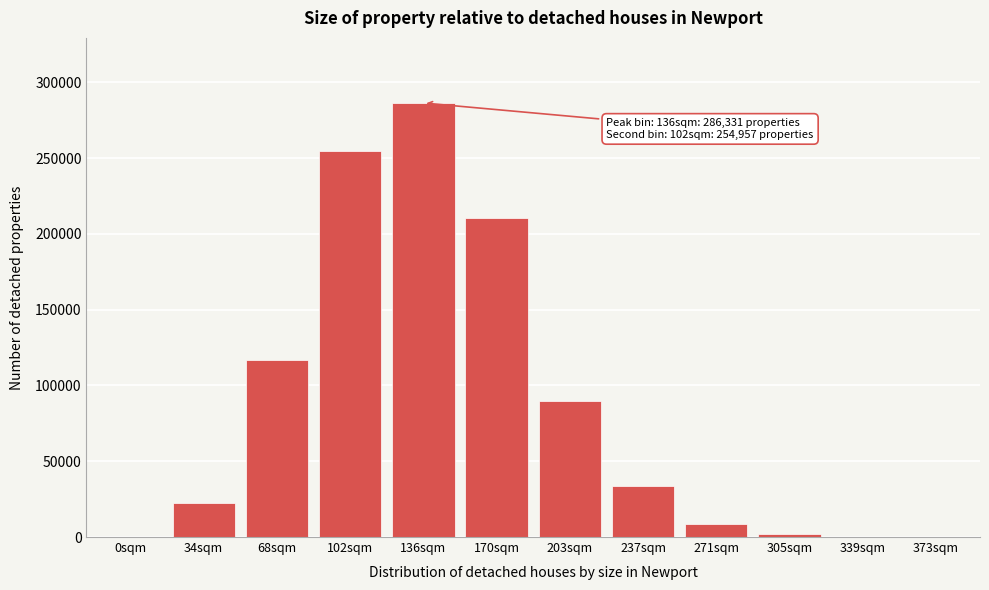

At which label is the value closest to 143181?

68sqm